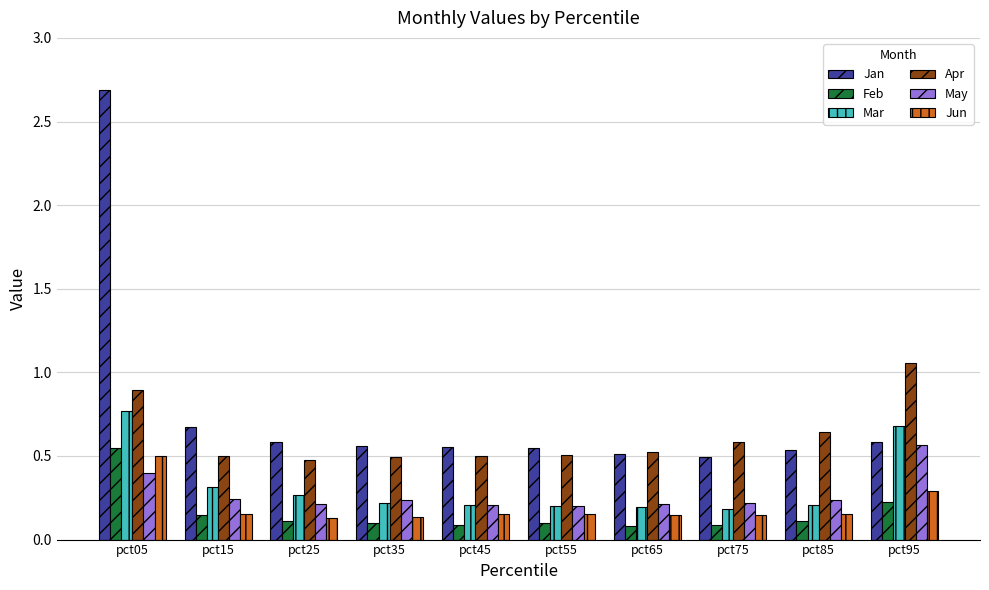

Which series has the largest total across all categories?

Jan